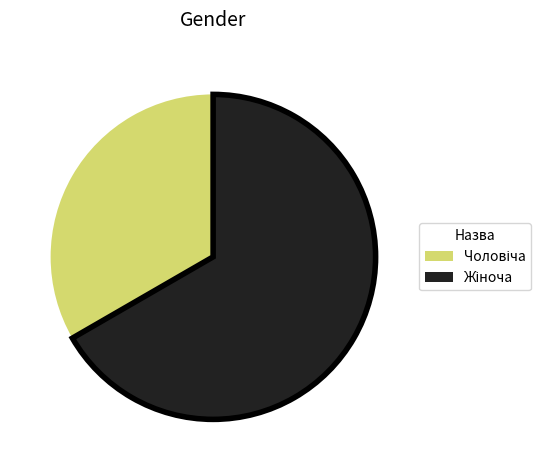

Is there any slice that represents more than half of the pie?

Yes